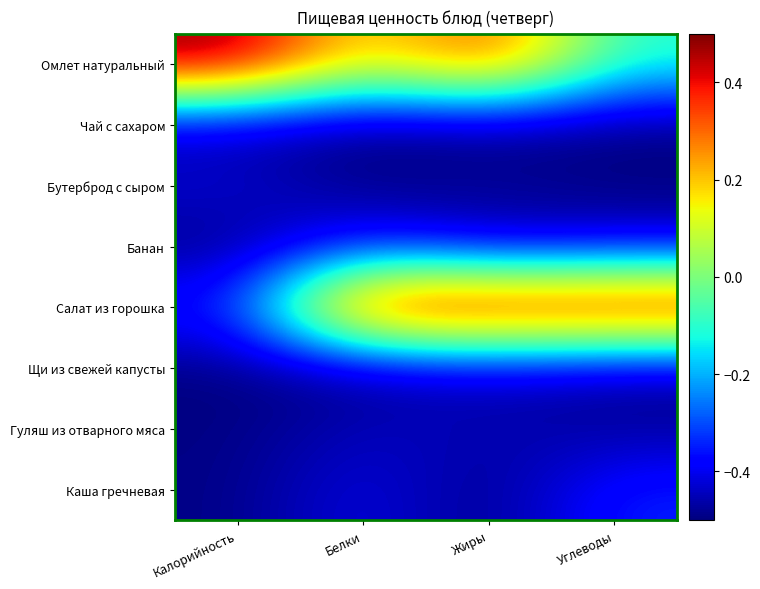

Count the number of data series in this chart.

8